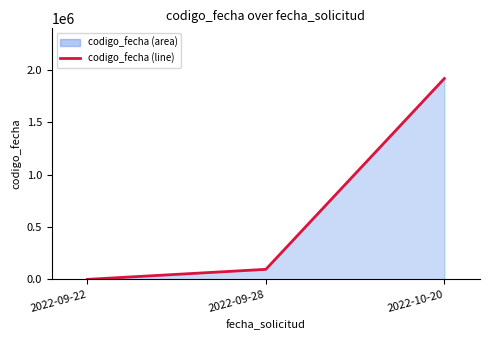

How many lines are shown in the chart?

1